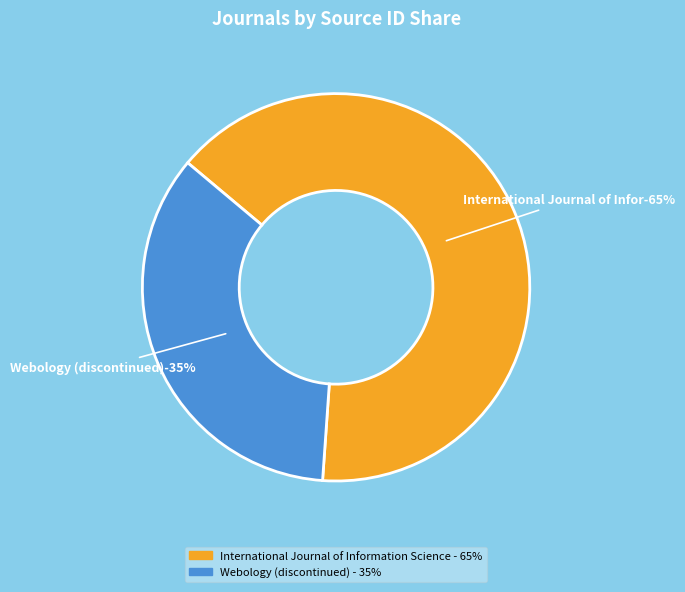

To the nearest percent, what is the average slice percentage?

50%